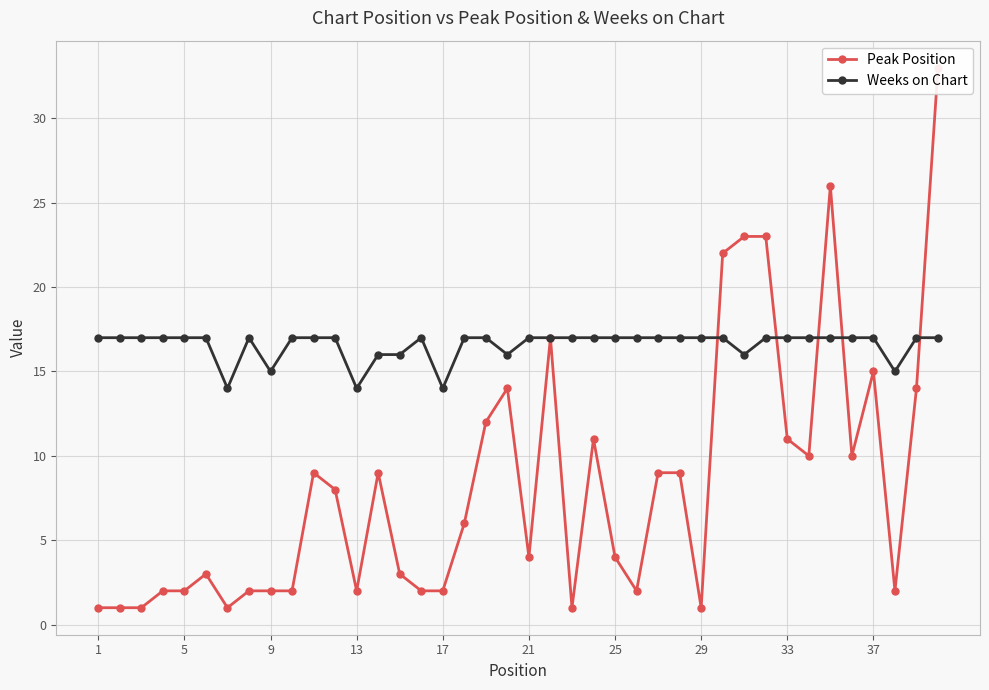

What is the greatest value displayed?

33